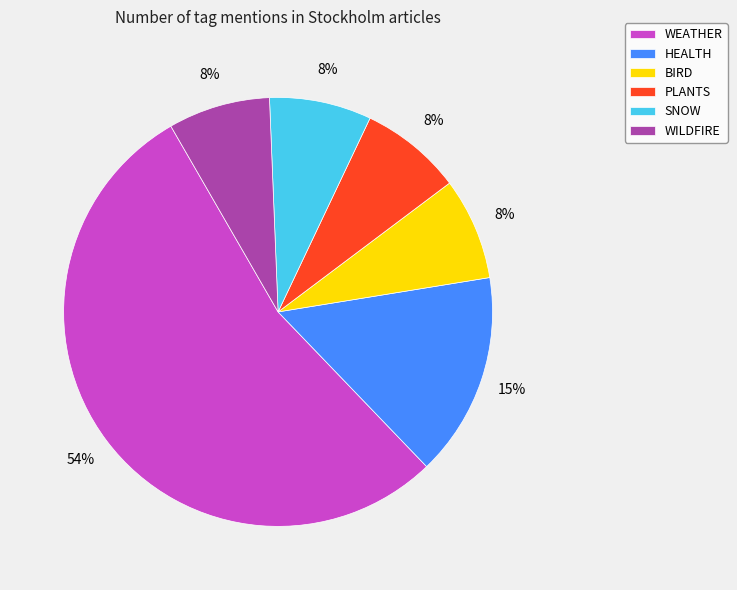

True or false: WEATHER accounts for 46% of the total.

False